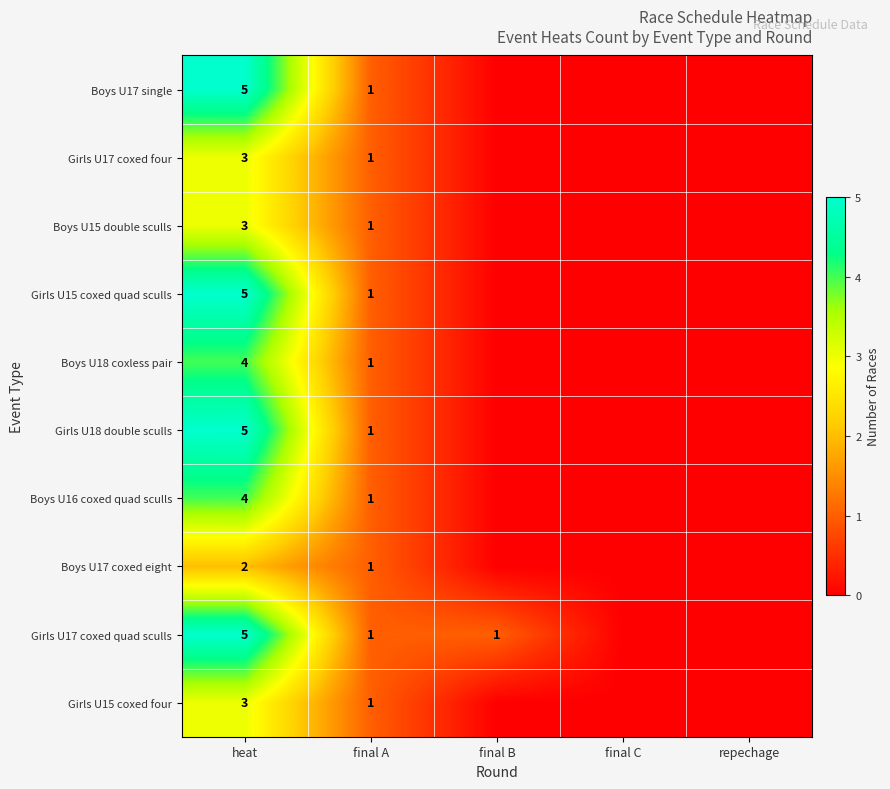

What is the difference between the highest and lowest values at final B?

1